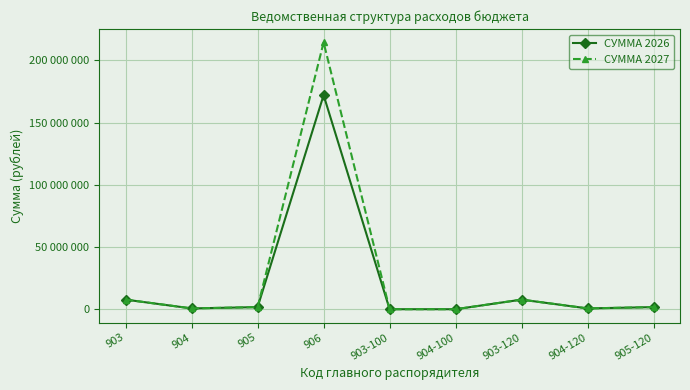

Does the chart have visible grid lines?

Yes